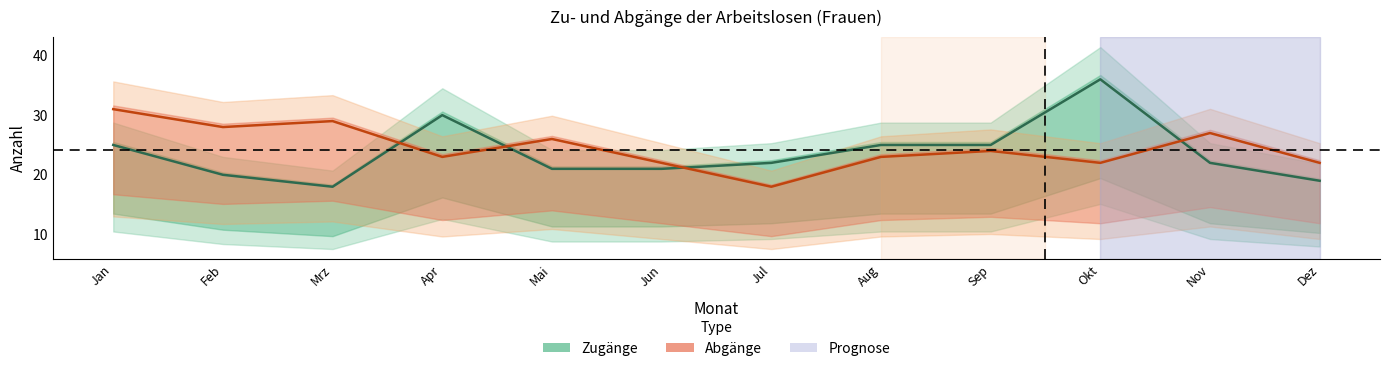

What is the sum of the Zugänge values at Mai and Nov?

43